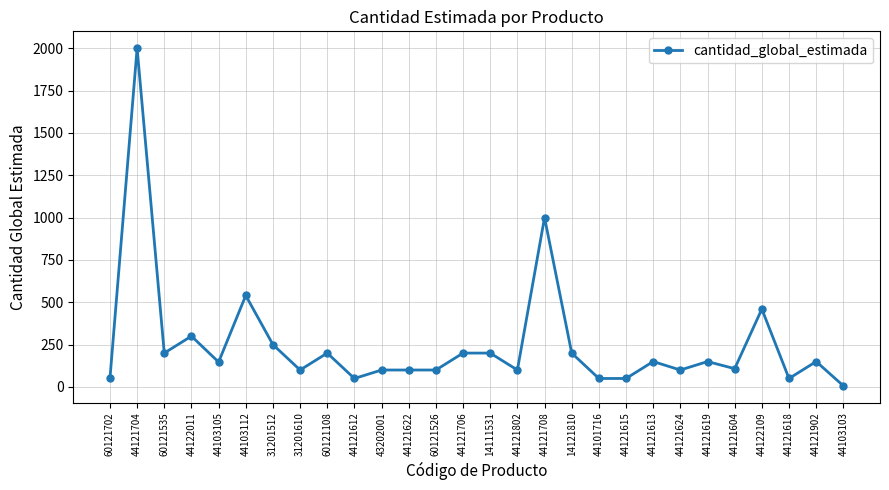

Where is the first local maximum?

44121704